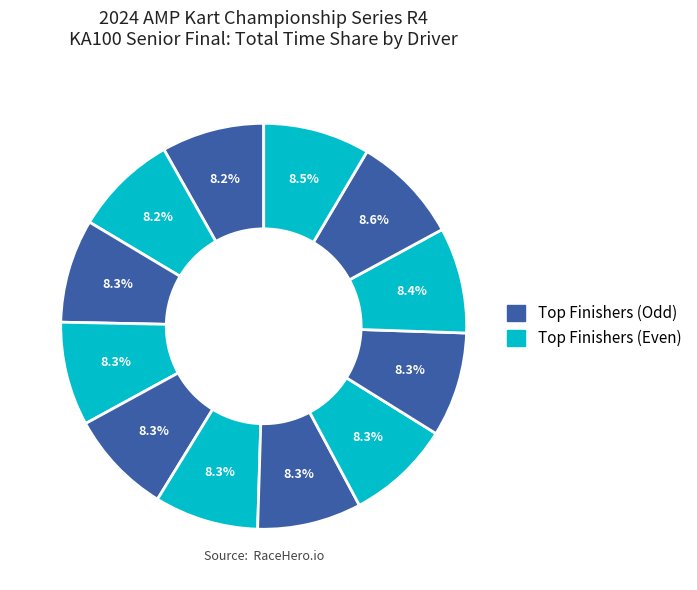

How many segments does this pie chart have?

12